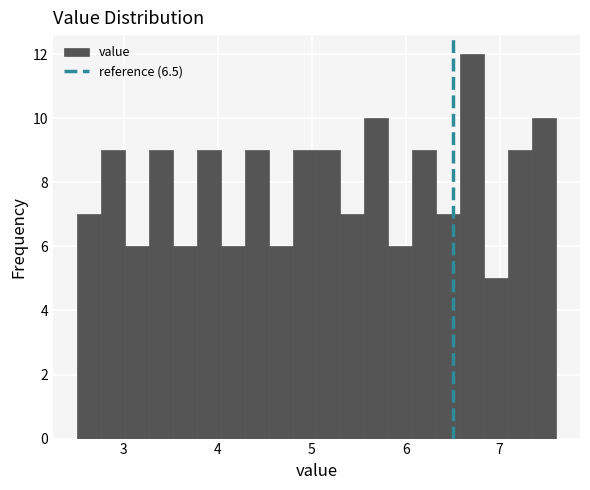

Around what value on the x-axis is the tallest bar? Give the approximate position of its centre, as read against the axis.

6.7